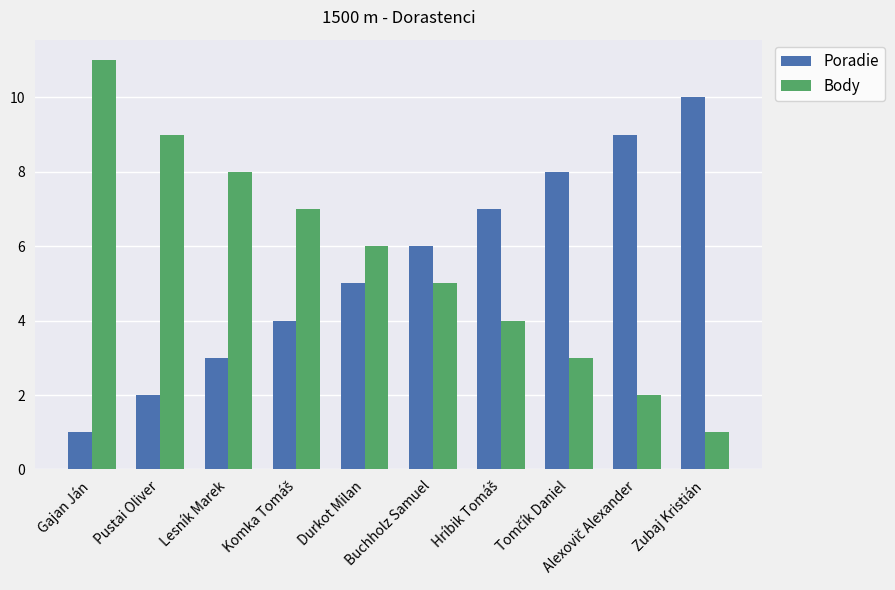

Reading left to right, extract all data points from this chart.

Poradie: 1	2	3	4	5	6	7	8	9	10
Body: 11	9	8	7	6	5	4	3	2	1